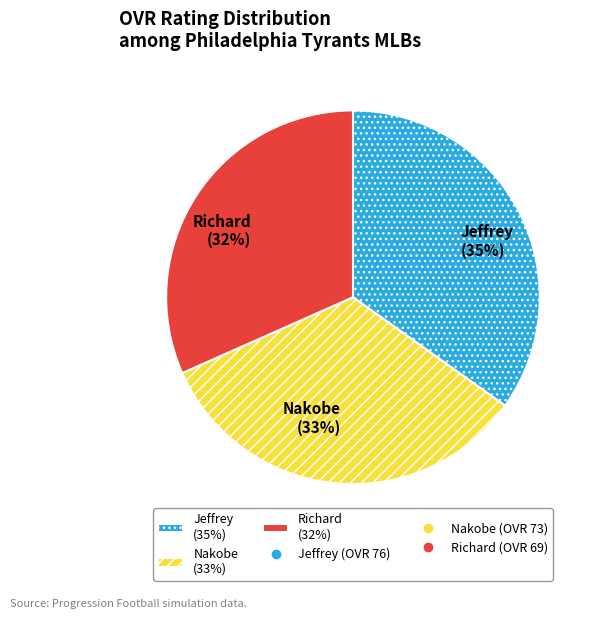

Is it true that Richard is 44% of the pie?

False